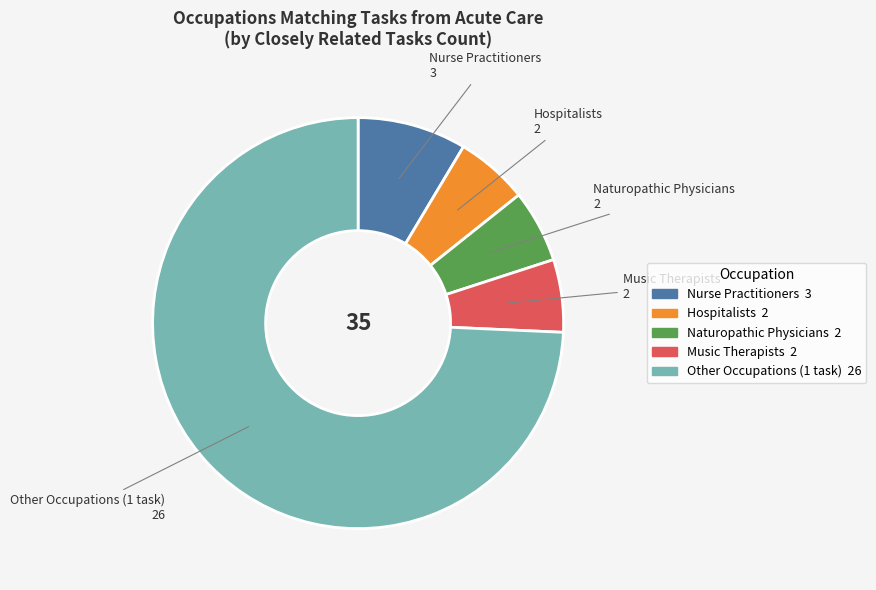

How many segments does this pie chart have?

5